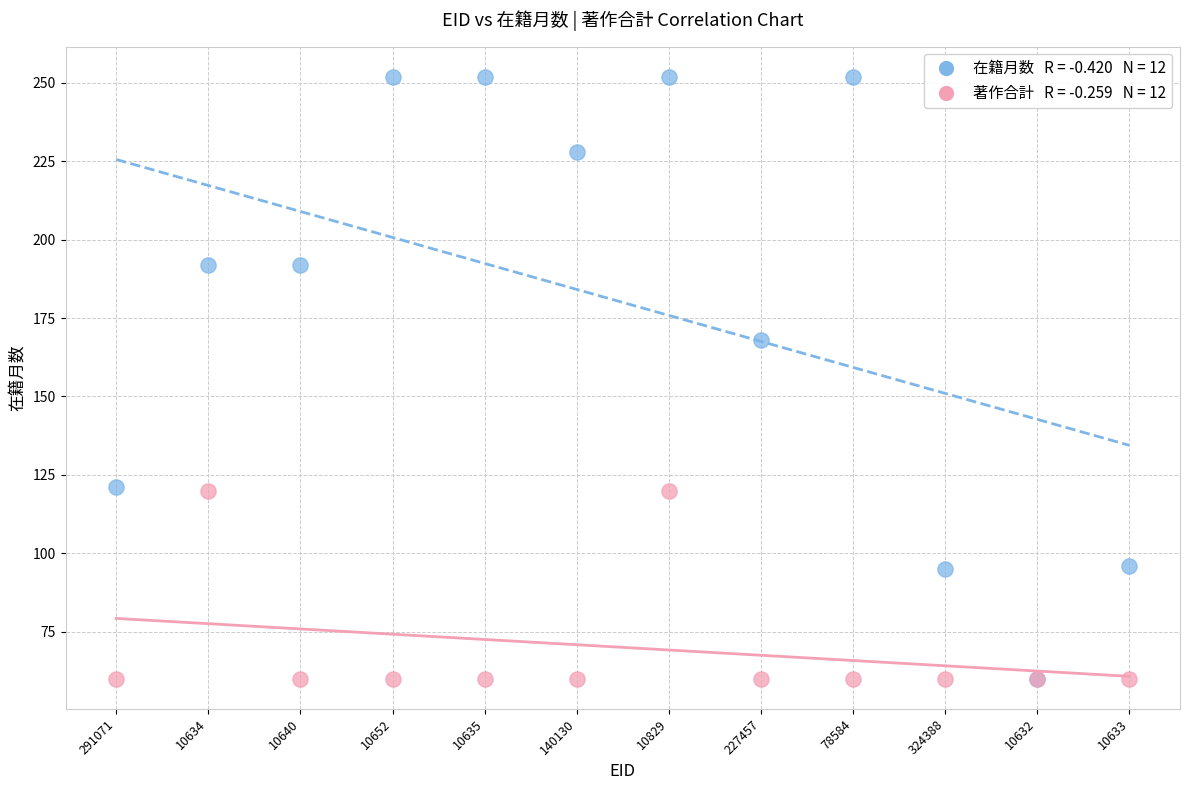

Across all series, what Y value is closest to 156?

168